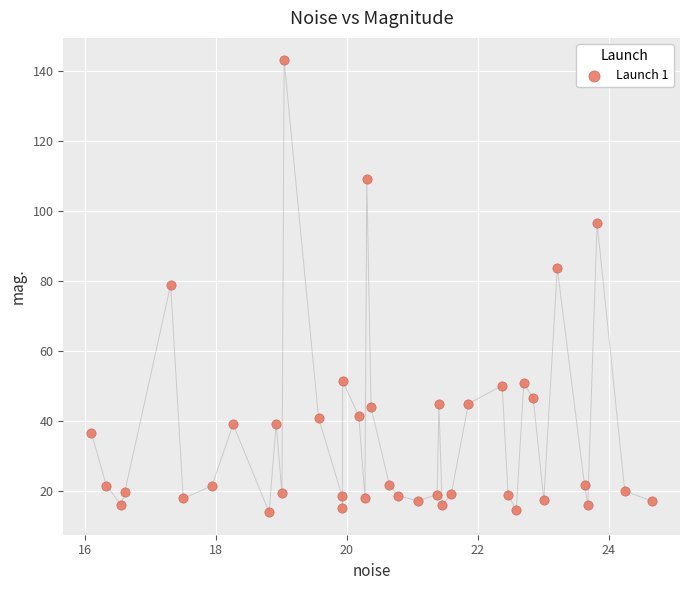

What is the range of Y values (max minus min)?

128.9